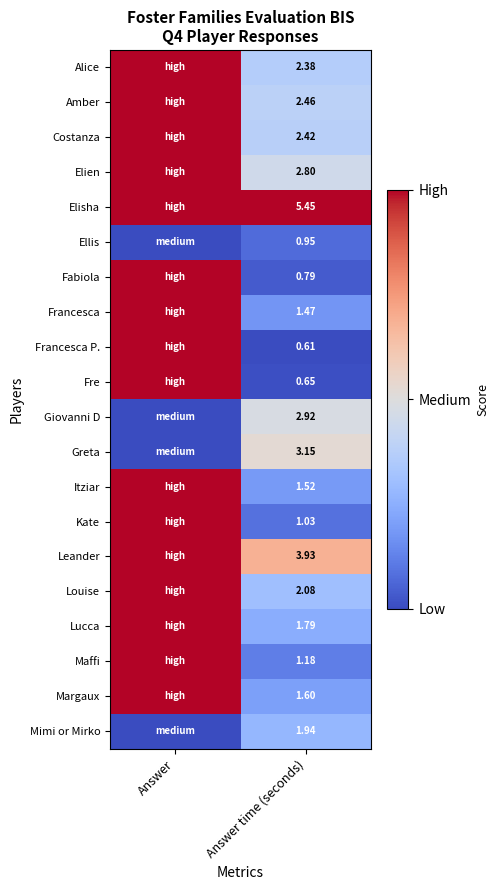

At how many categories does at least one series exceed 0?

2